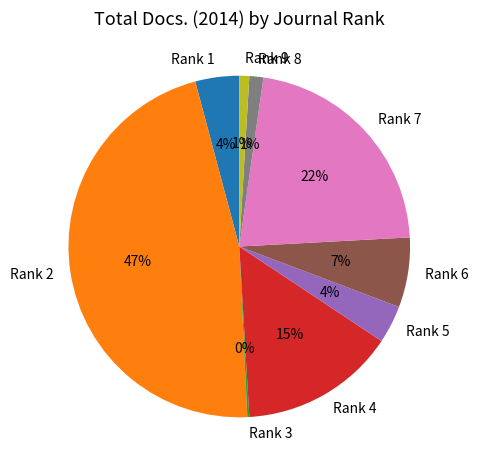

Combined, do Rank 6 and Rank 5 account for over 50%?

No